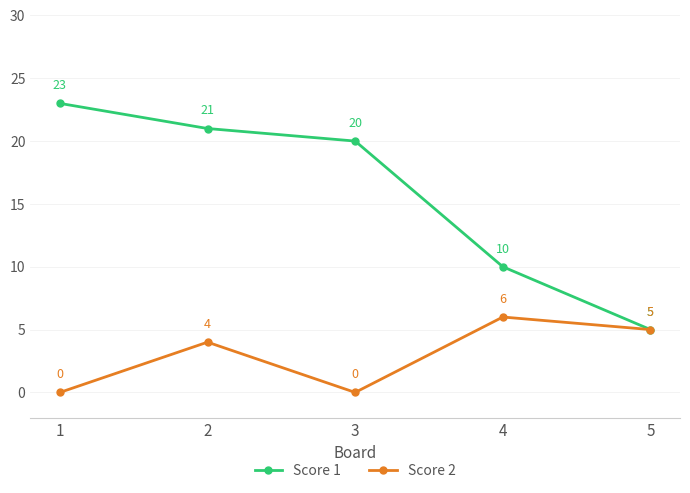

What is the total value across all series at 1?

23